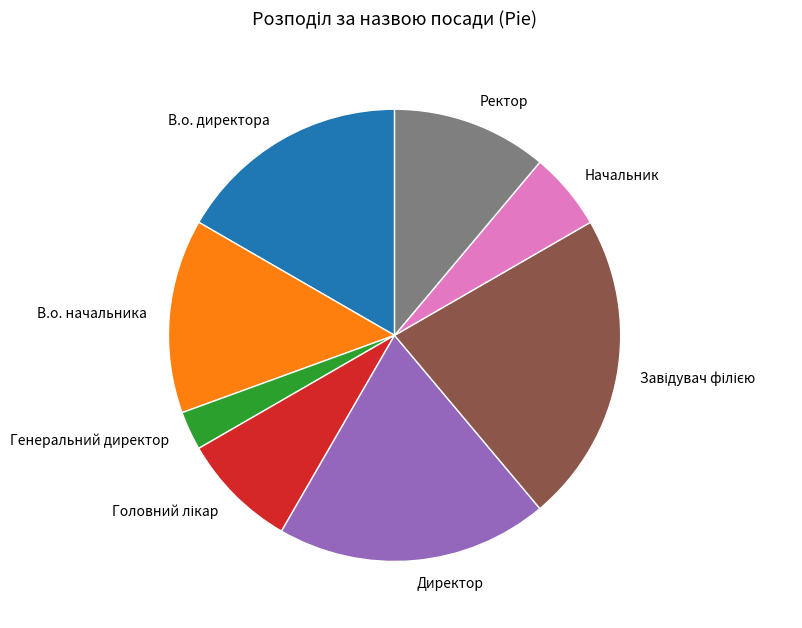

Which category has the smallest portion of the pie?

Генеральний директор